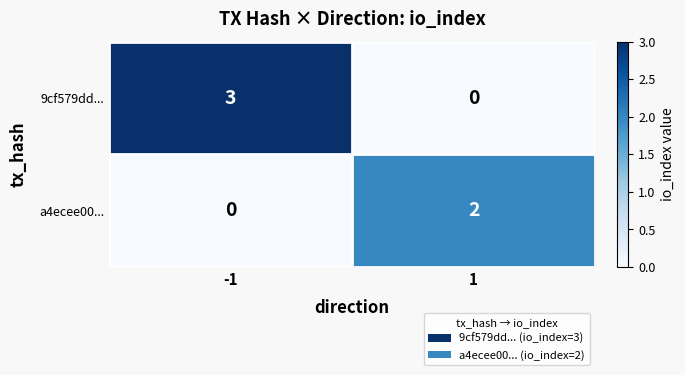

What is the greatest value displayed?

3